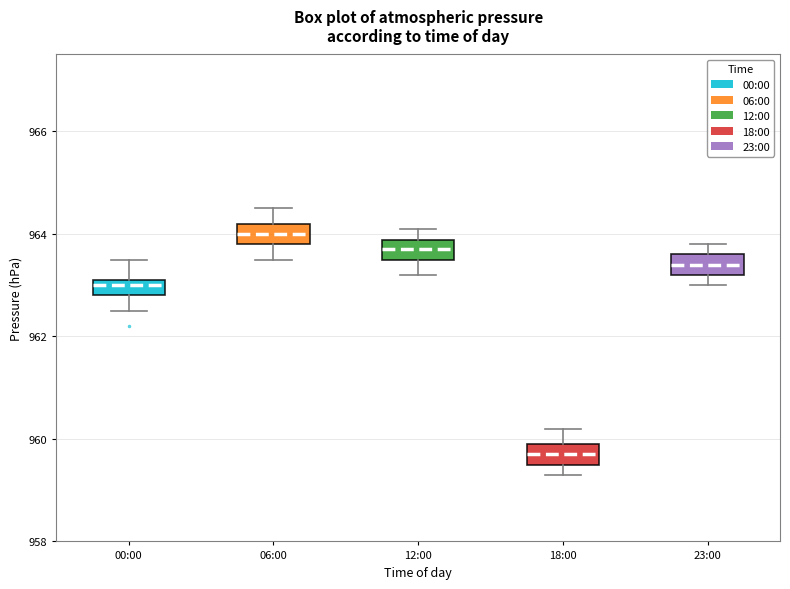

Where is the upper edge of the box for 00:00 on the y-axis? The values are not printed on the chart, so give them approximately, as read against the axis.

963.2